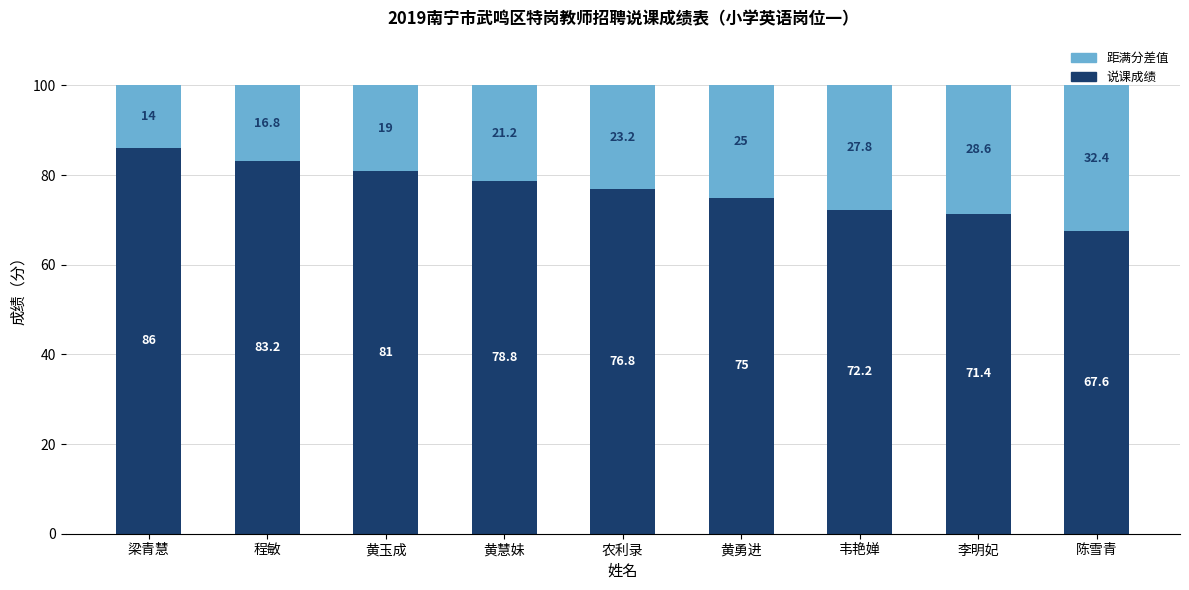

What is the total value across all series at 黄慧妹?

100.0